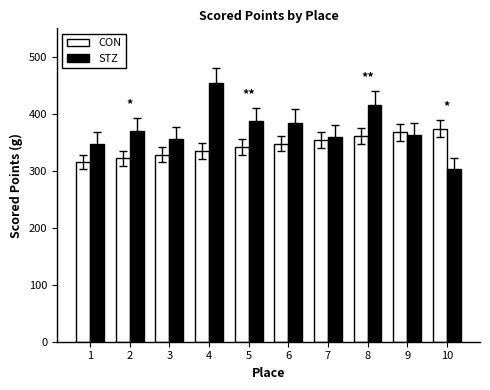

Rank the series by their average value, from highest to lowest.

STZ, CON